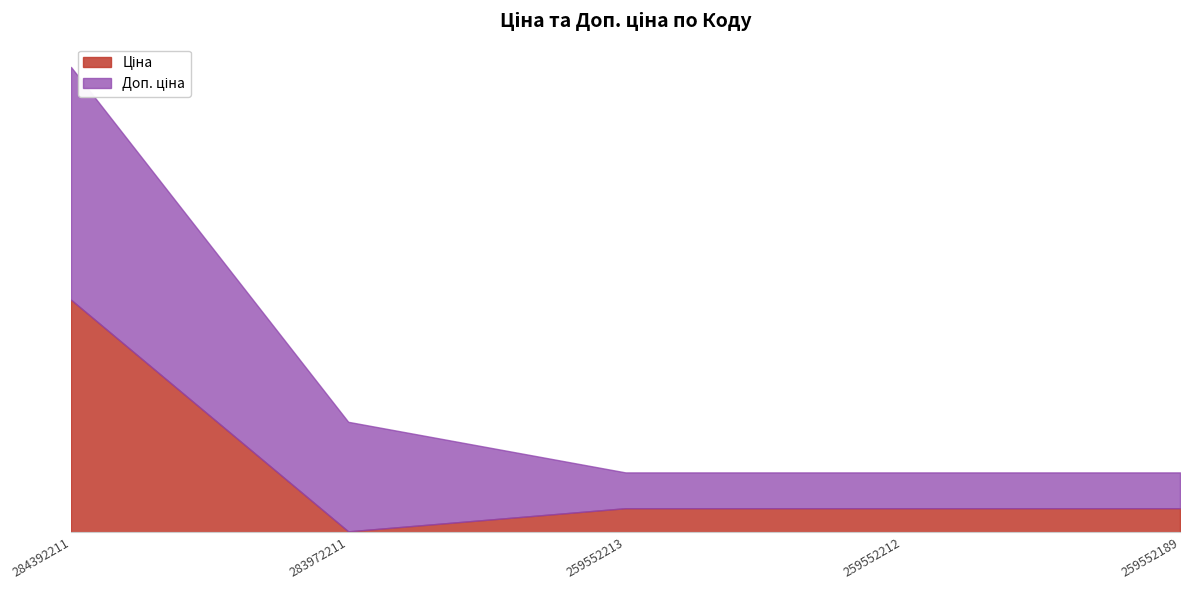

List the labels in order of value, largest first.

284392211, 259552213, 259552212, 259552189, 283972211